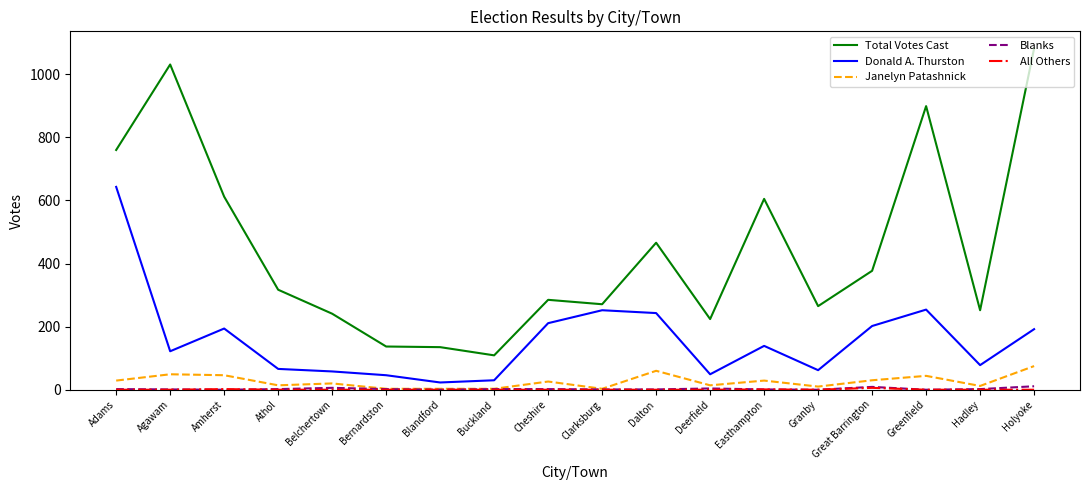

Does the chart have visible grid lines?

No